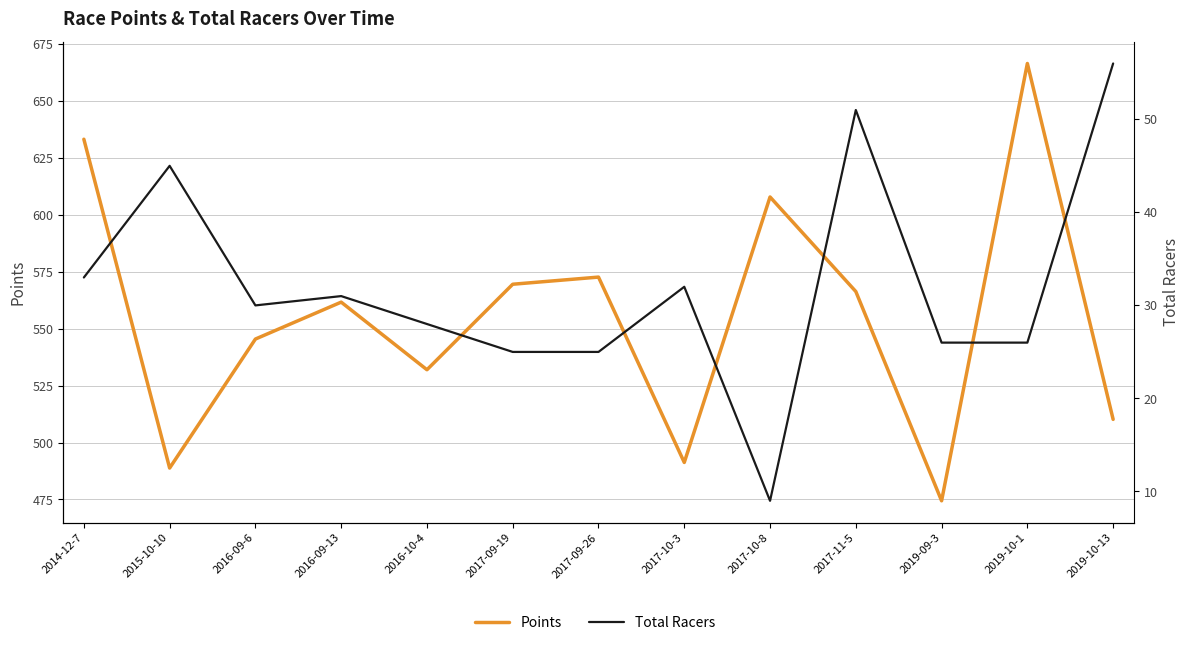

Where is the first local minimum for Points?

2015-10-10